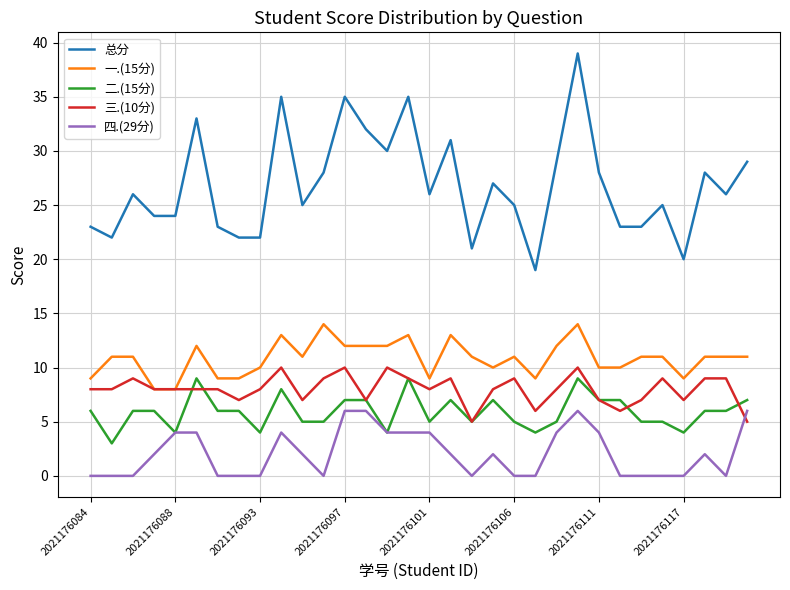

What is the sum of all 总分 values?

858